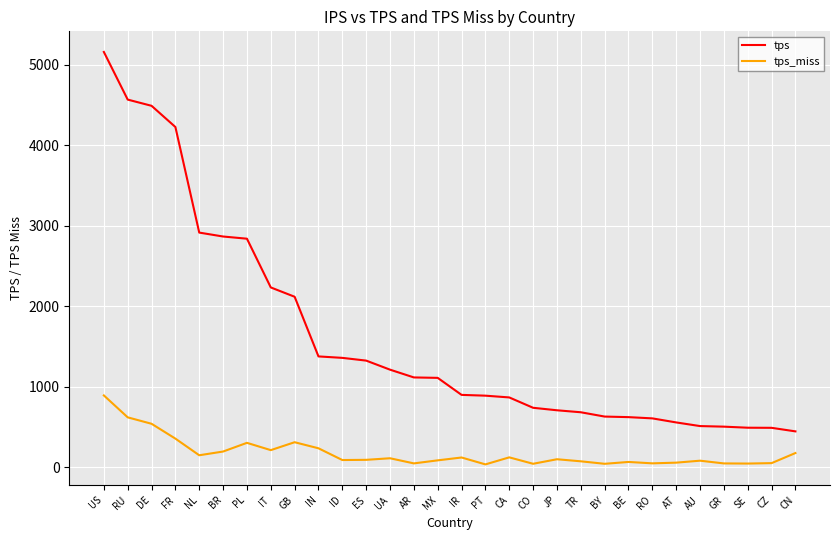

The tps series shows 708.0 at JP. True or false?

True